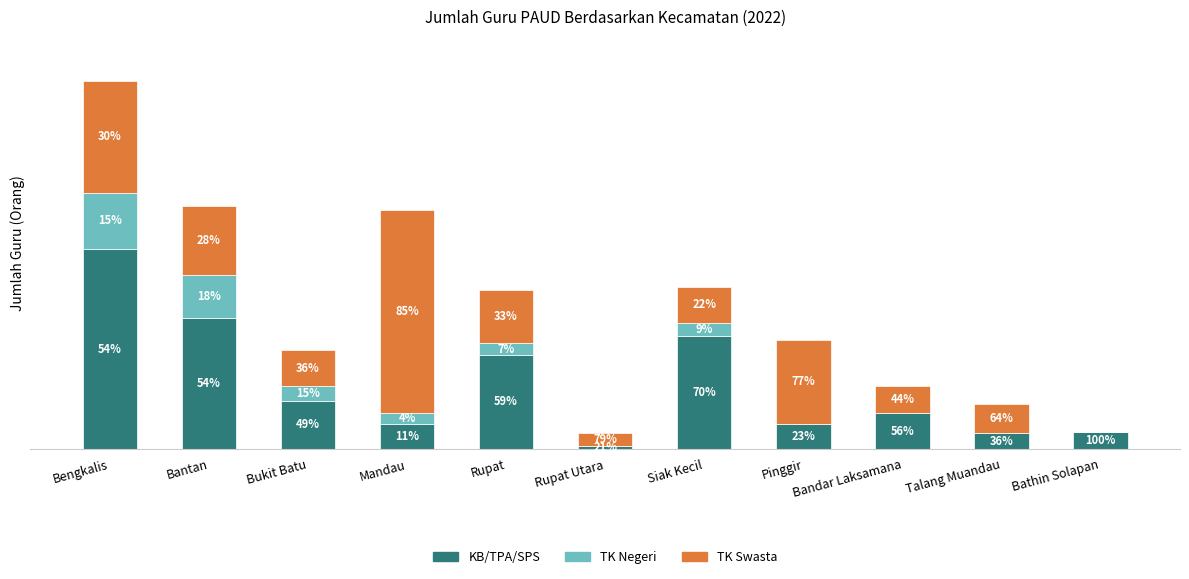

Does the chart contain stacked bars?

Yes